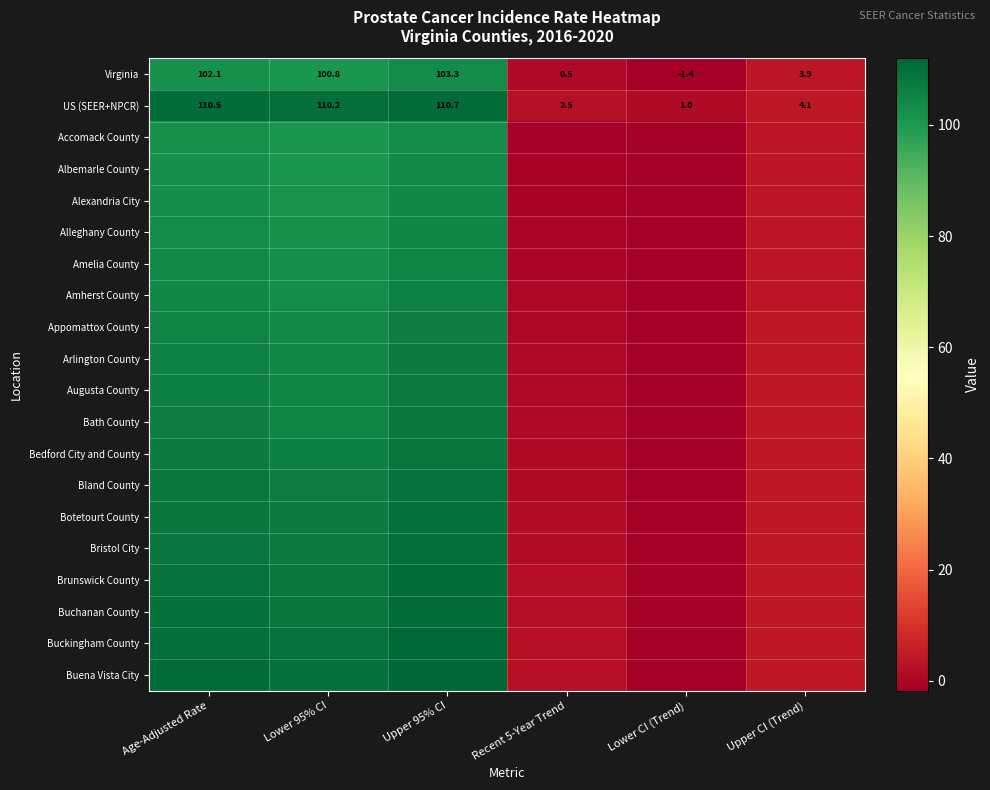

Where does the Arlington County series first go above 104?

Age-Adjusted Rate